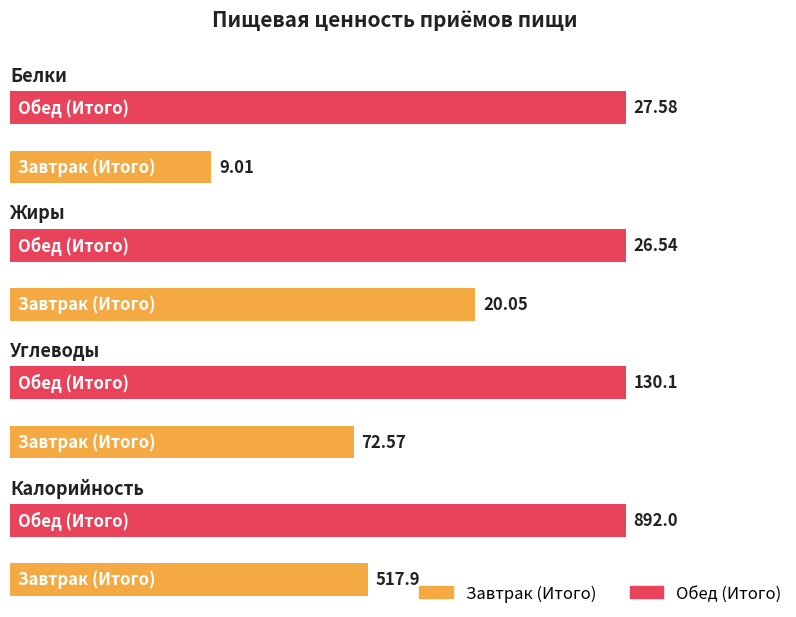

How many categories are shown in the chart?

2